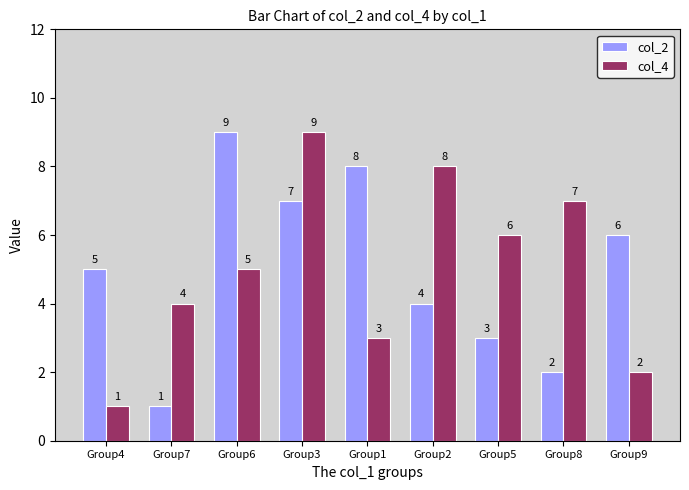

Is the value of col_4 at Group9 greater than the value of col_2 at Group5?

No